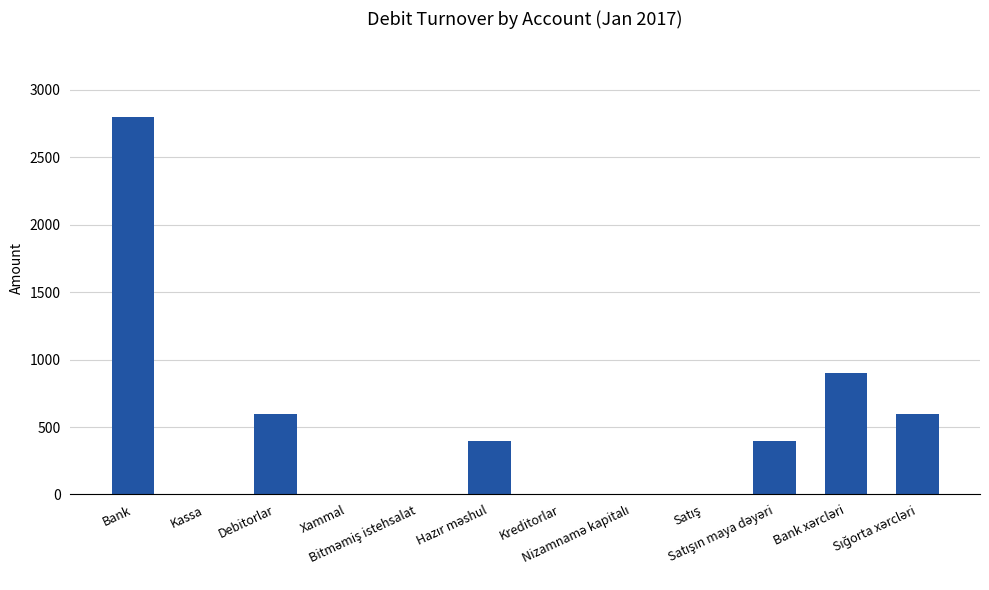

What is the sum of all values?

5700